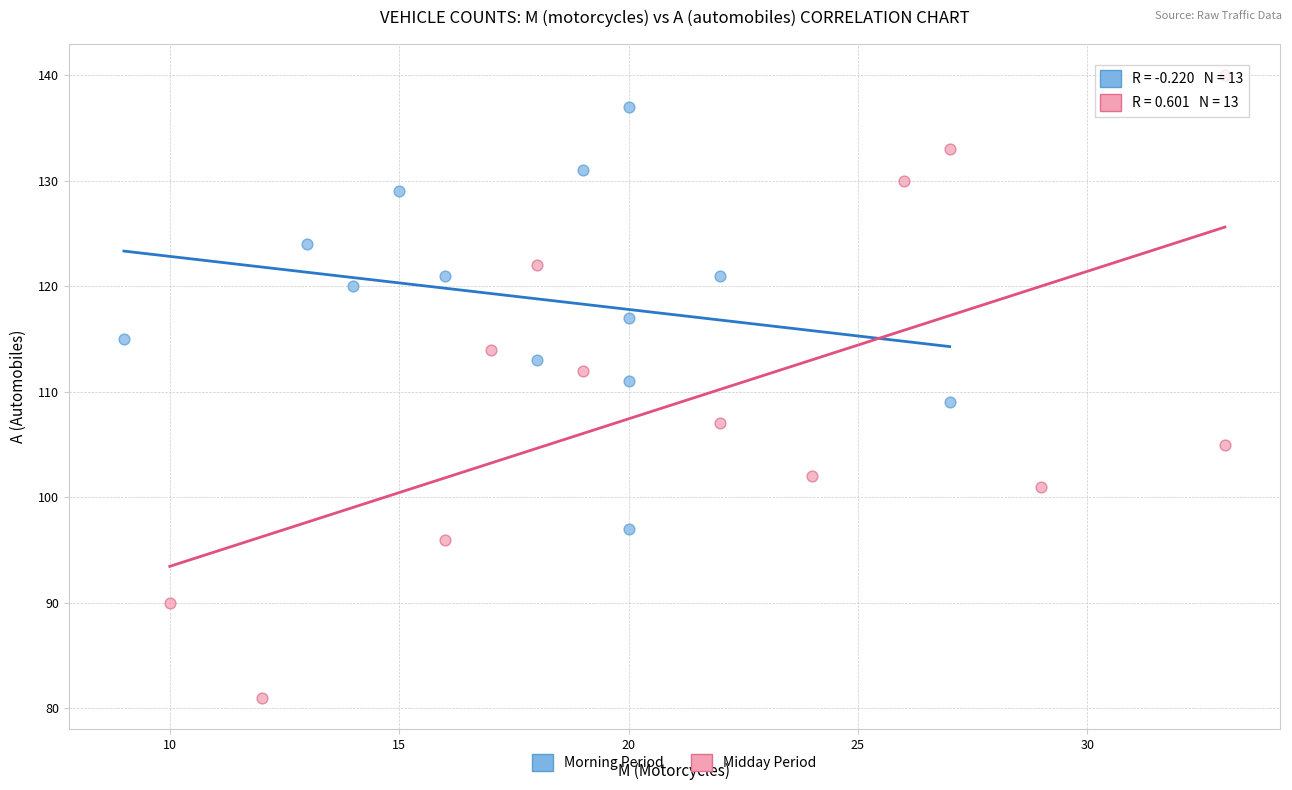

Which series has the largest Y range (max minus min)?

Midday Period